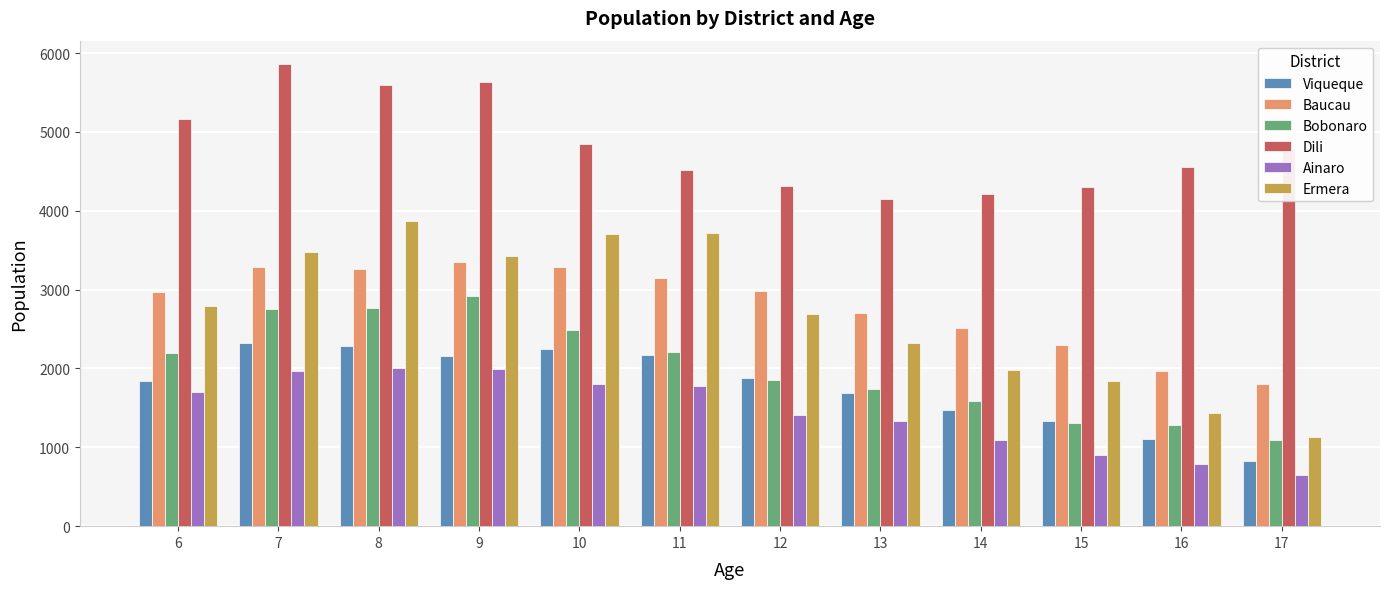

Between 7 and 17, which series saw the biggest shift?

Ermera